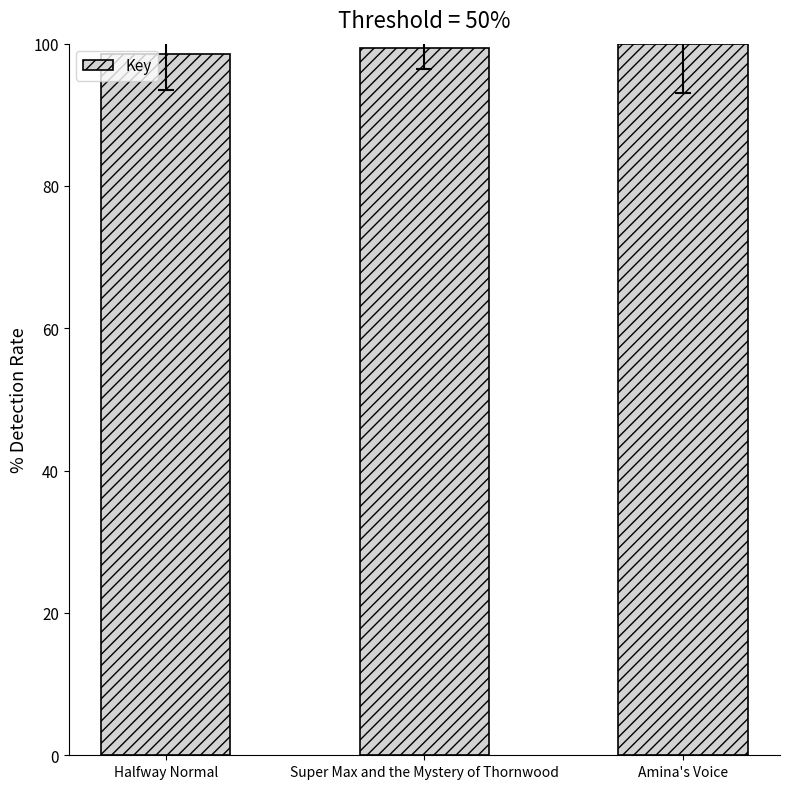

What is the sum of the values at Amina's Voice and Super Max and the Mystery of Thornwood?

199.5